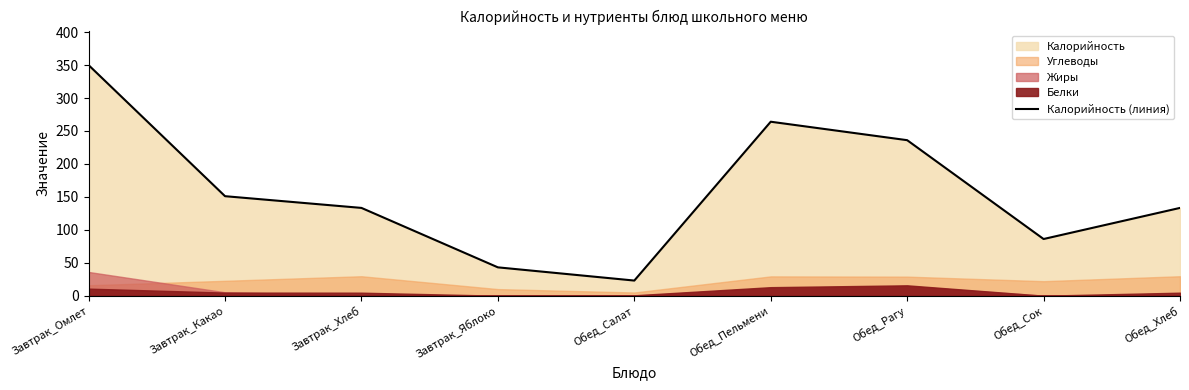

Reading left to right, transcribe all the data shown in this chart.

Завтрак_Омлет=349.9	Завтрак_Какао=151.0	Завтрак_Хлеб=133.2	Завтрак_Яблоко=43.0	Обед_Салат=22.9	Обед_Пельмени=264.0	Обед_Рагу=236.0	Обед_Сок=86.0	Обед_Хлеб=133.2